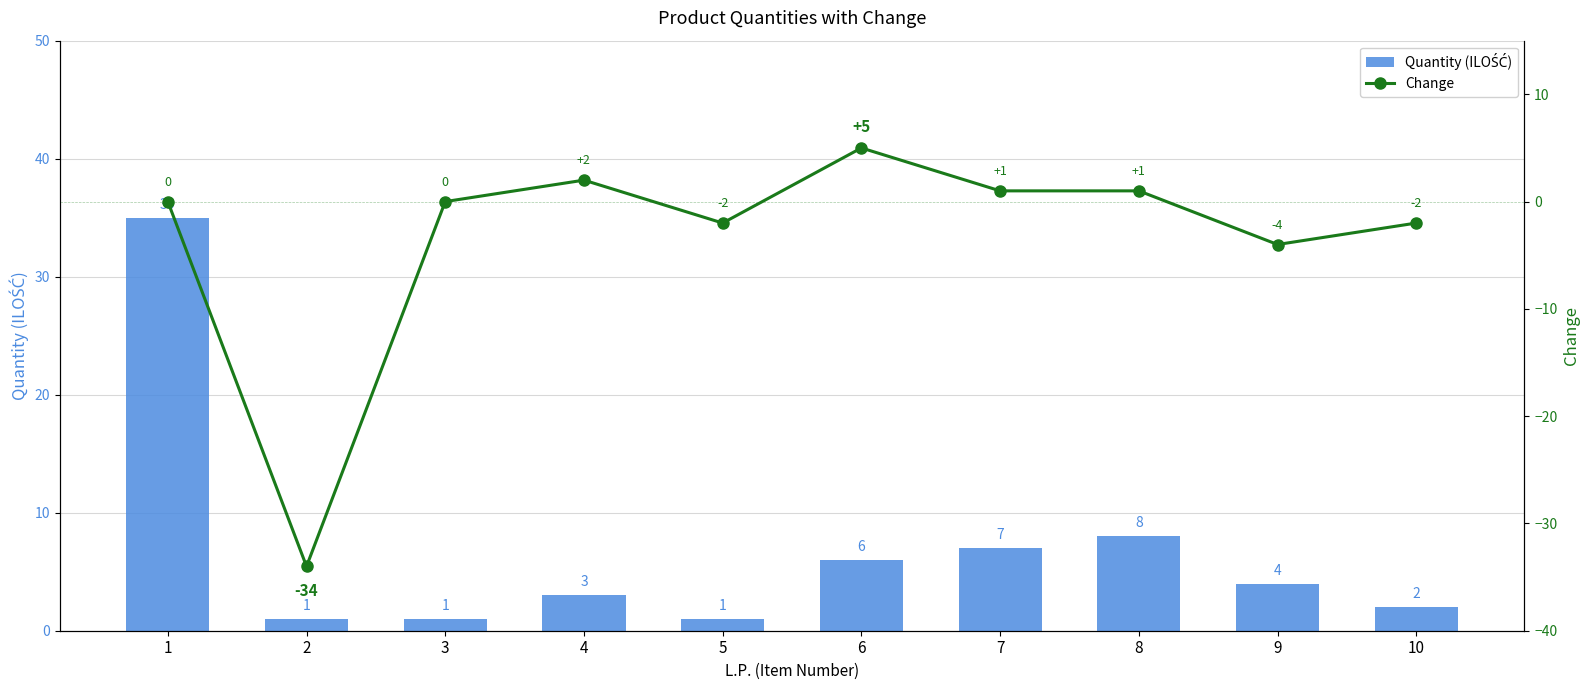

List the series in order of their peak value, highest first.

Quantity (ILOŚĆ), Change